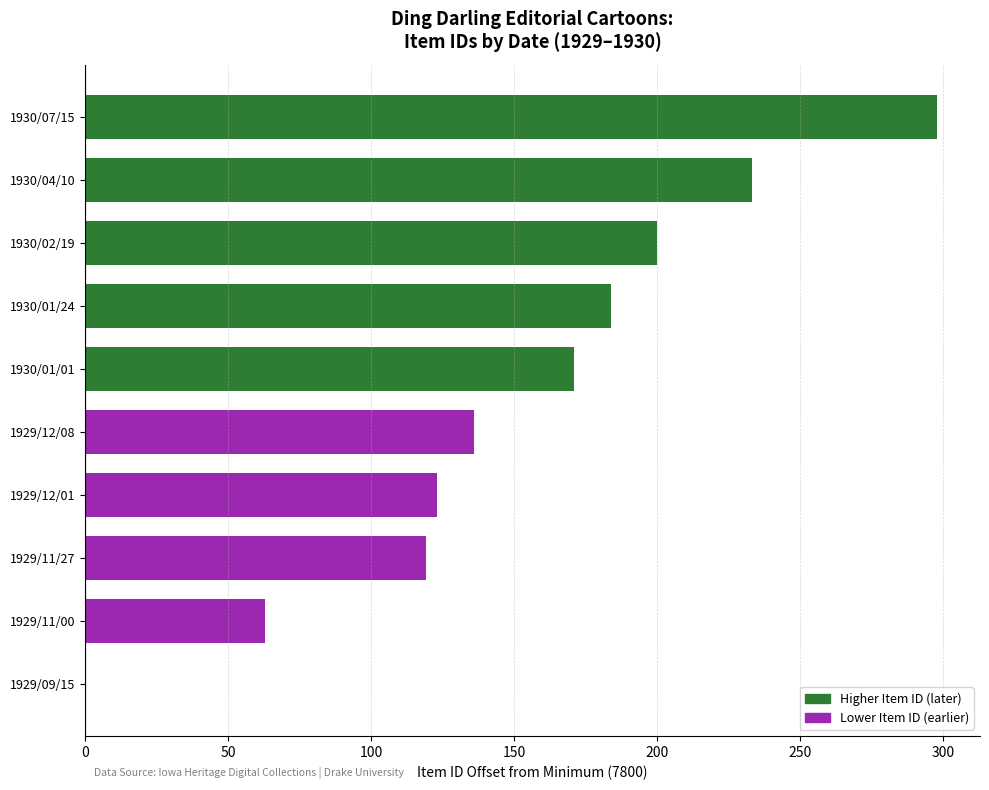

What is the change in value from 1930/07/15 to 1930/01/24?

-114